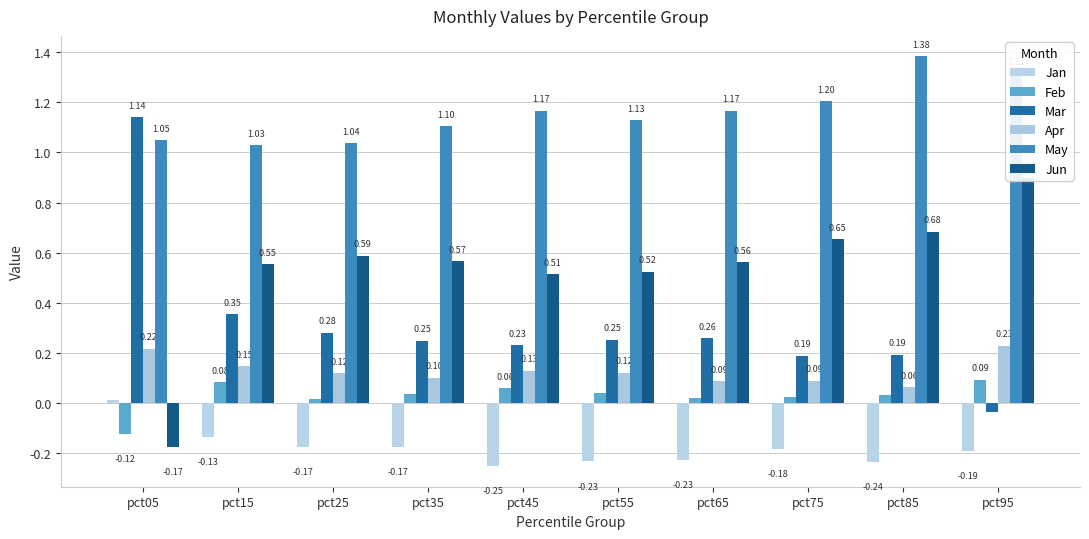

How many groups of bars are there?

10